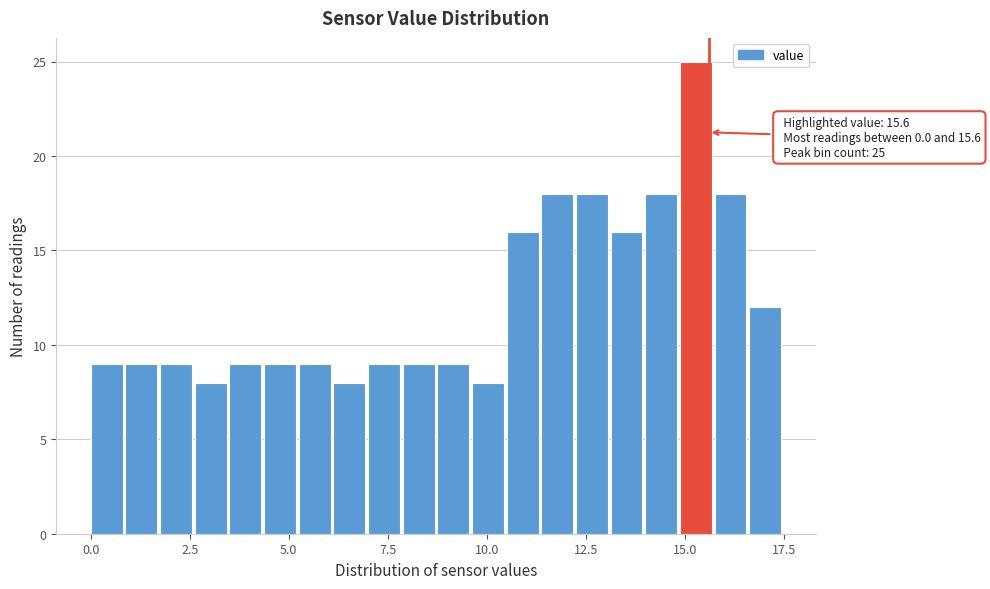

Around what value on the x-axis is the tallest bar? Give the approximate position of its centre, as read against the axis.

15.5